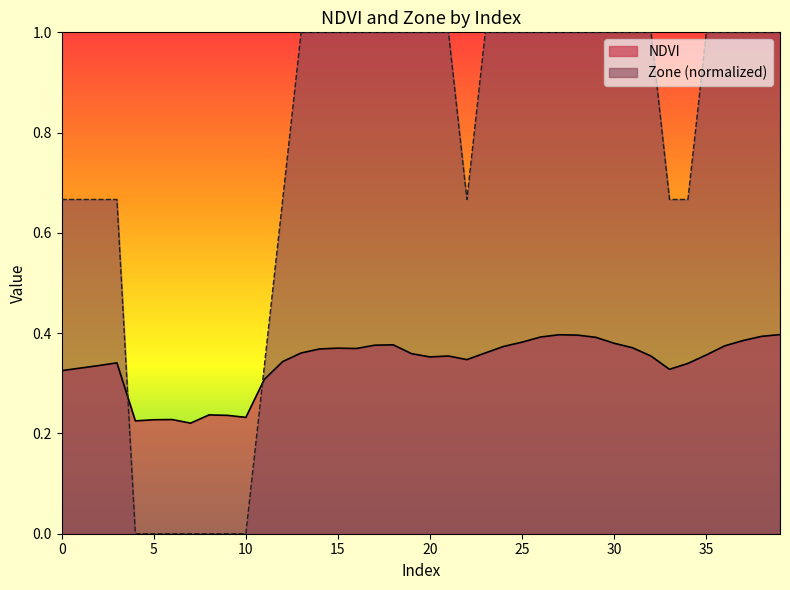

The value of Zone at 17 is 1.0. True or false?

True